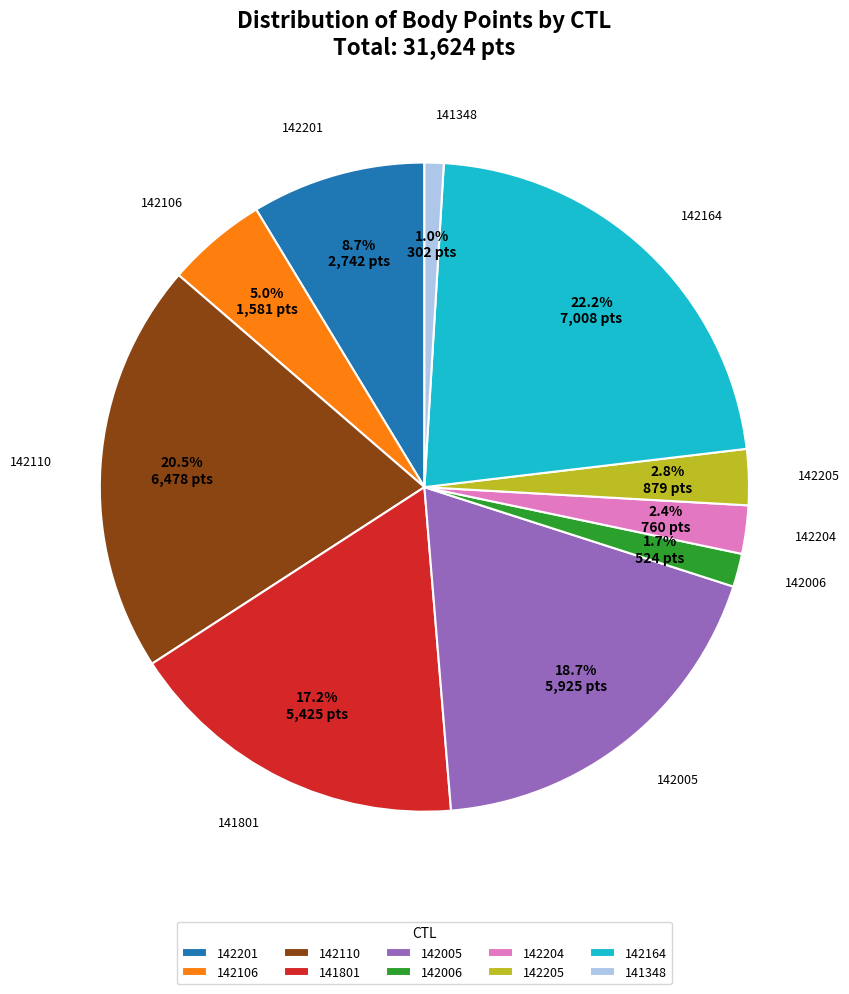

To the nearest percent, what is the difference between the largest and smallest slice percentages?

21%